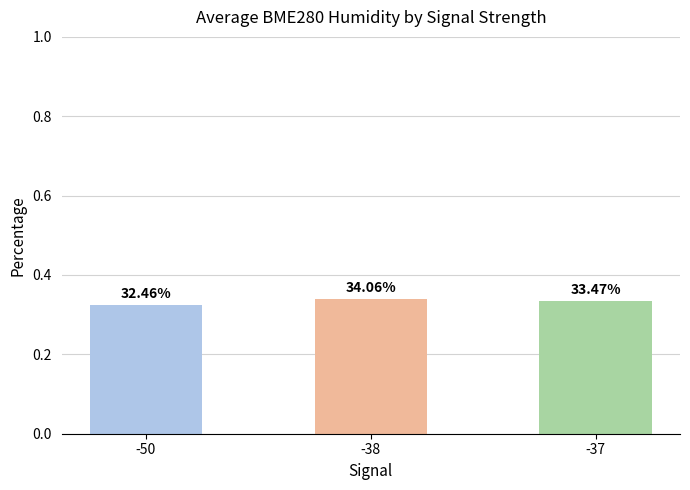

What is the value of the 2nd bar from the left?

0.3